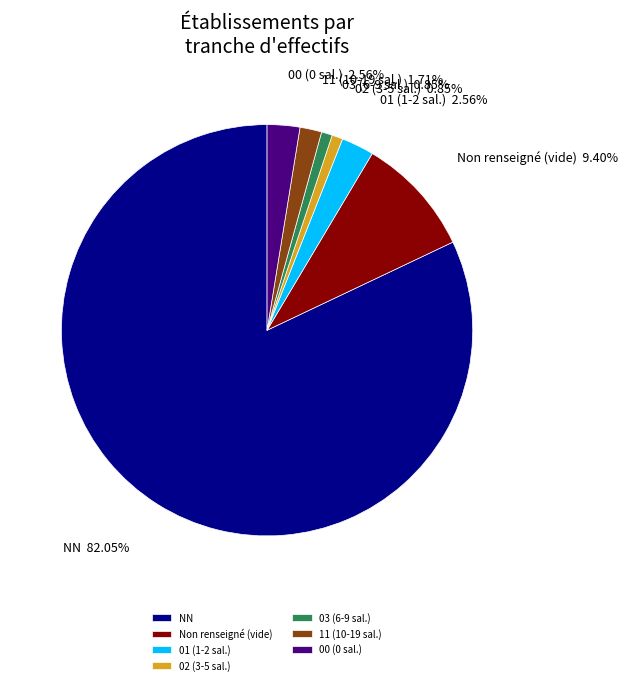

How many slices are in this pie chart?

7